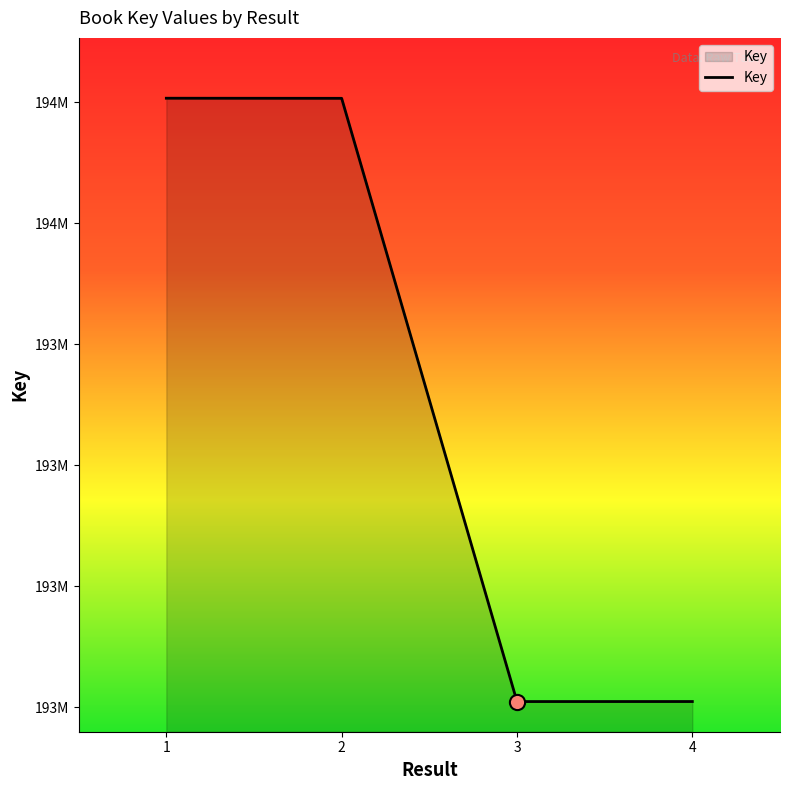

Is this an area chart (filled region under the line)?

Yes